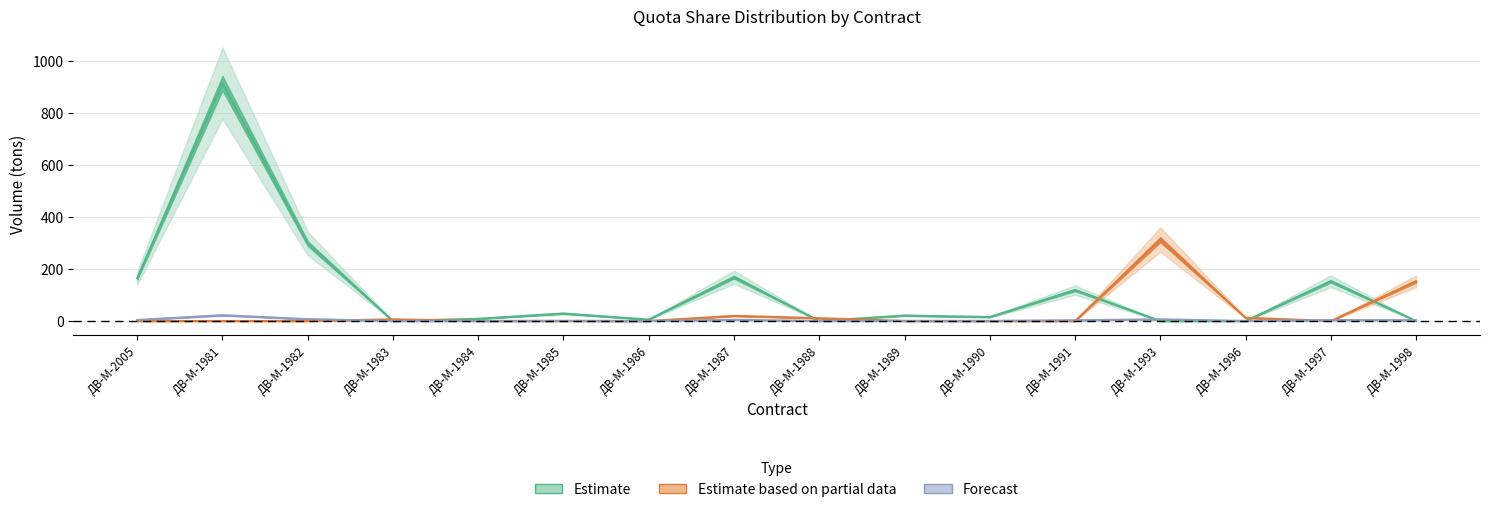

At how many categories does at least one series exceed 359?

1